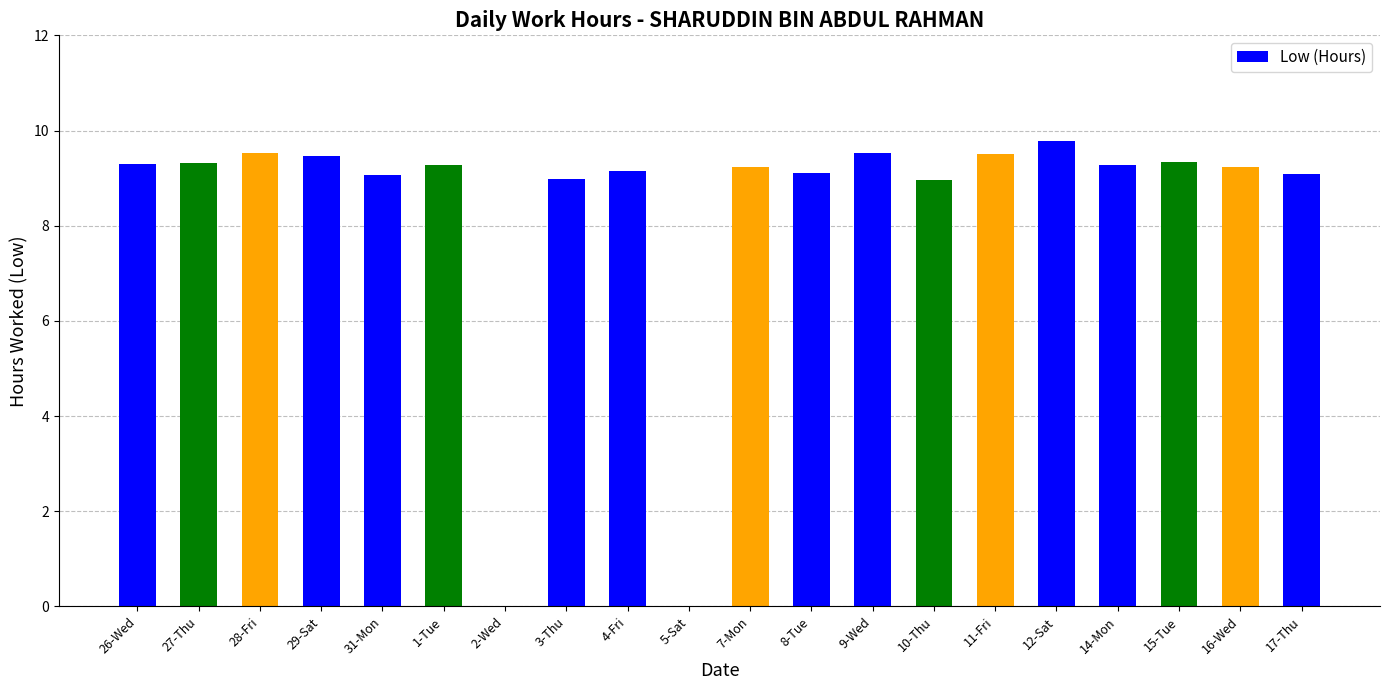

What is the sum of the values at 12-Sat and 4-Fri?

18.9